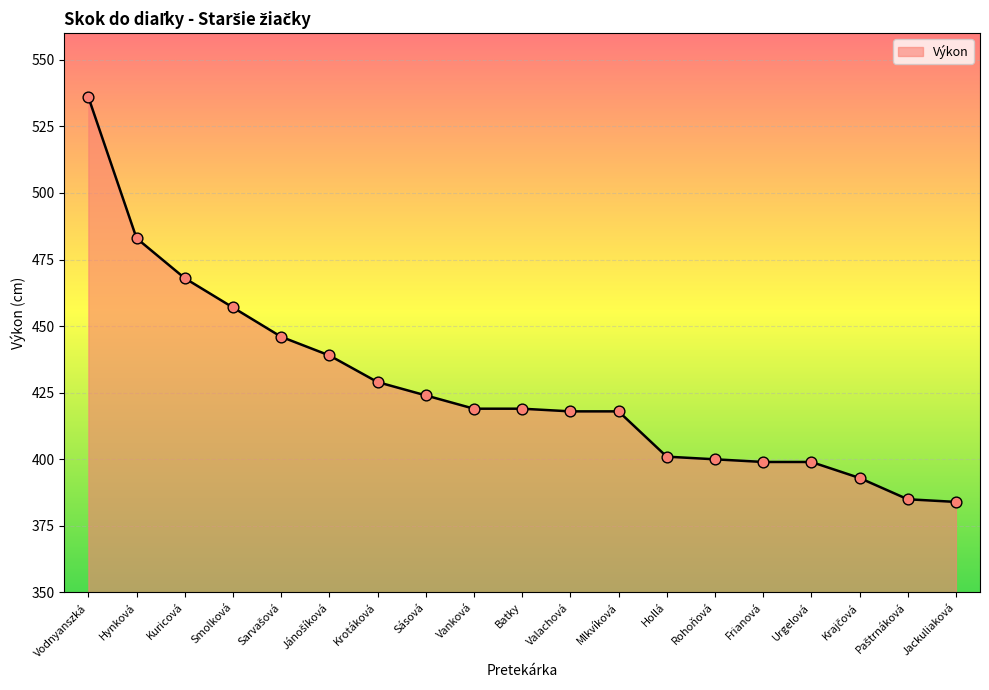

What is the change in value from Krotáková to Jackuliaková?

-45